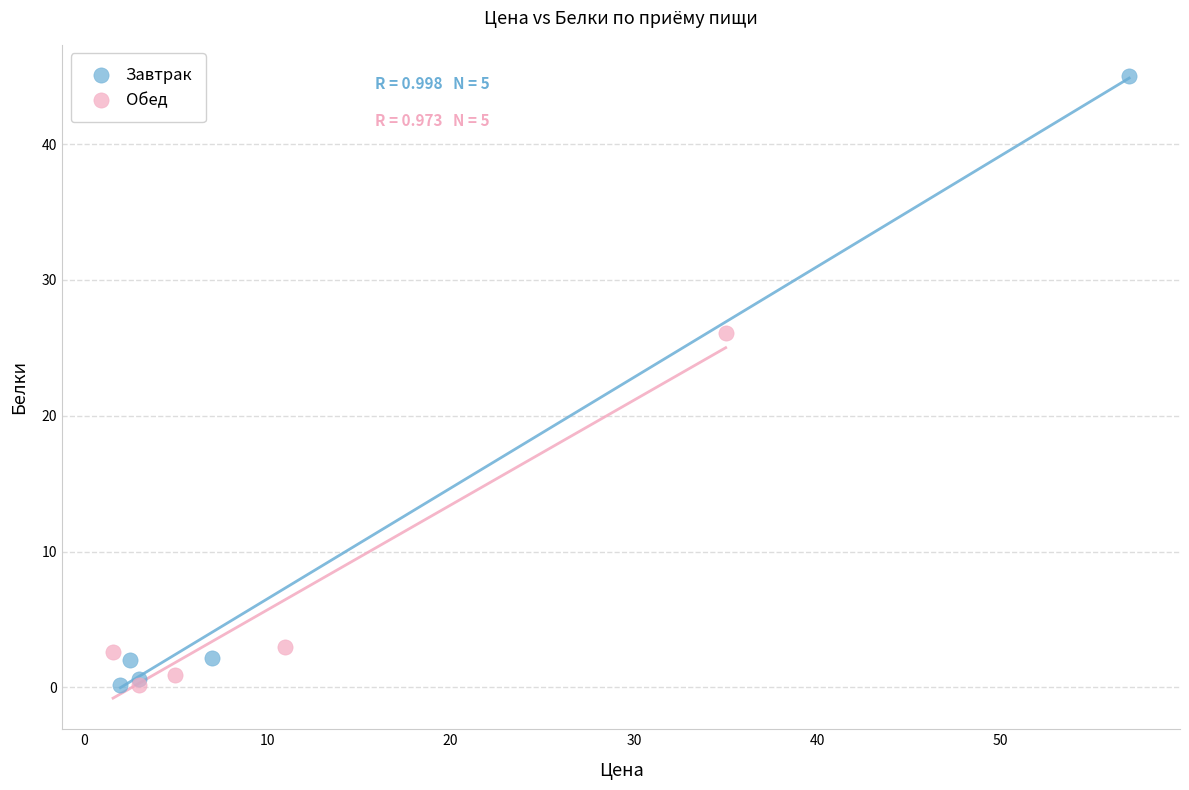

Which series has the widest spread of Y values?

Завтрак